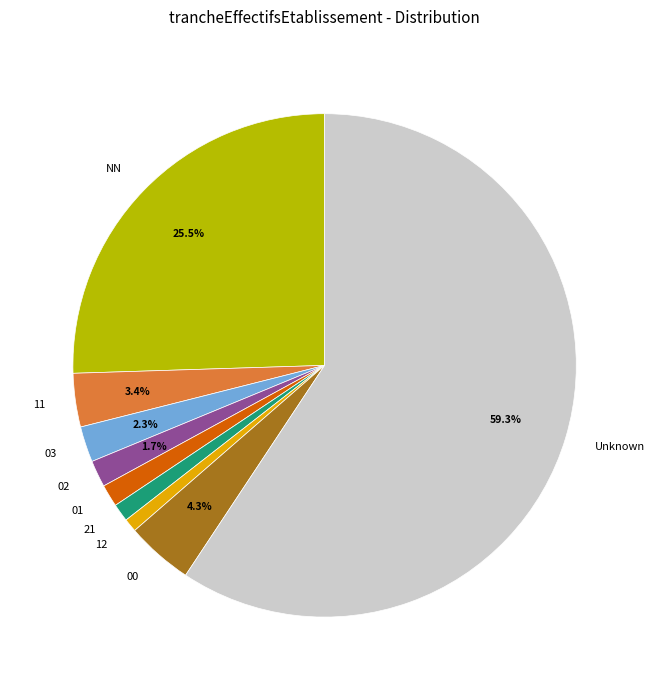

True or false: 01 accounts for 1% of the total.

True